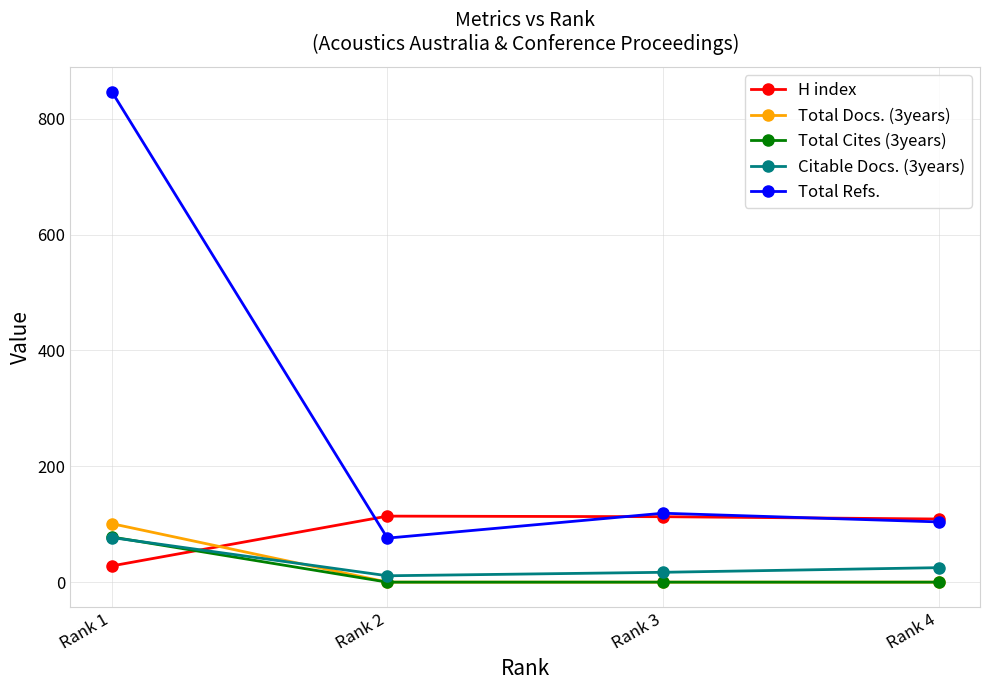

The value of Citable Docs. (3years) at Rank 2 is 11. True or false?

True